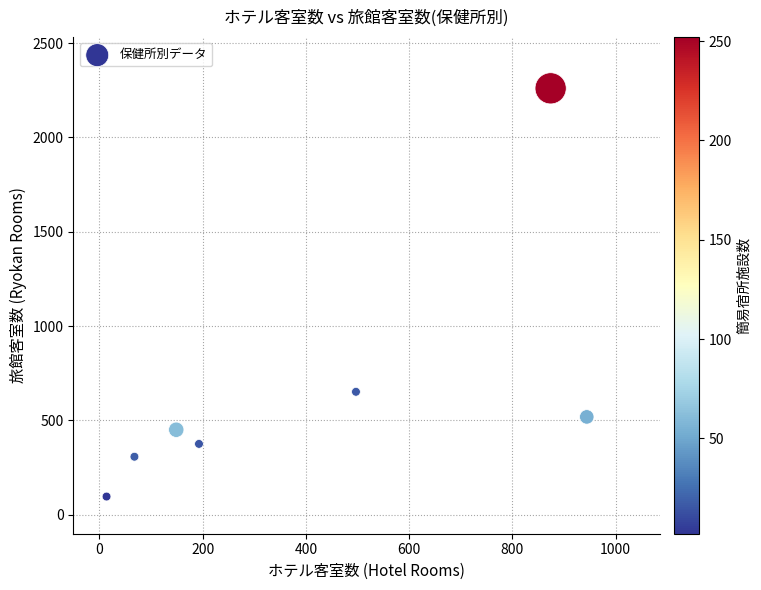

What Y value in the scatter plot is closest to 1178?

652